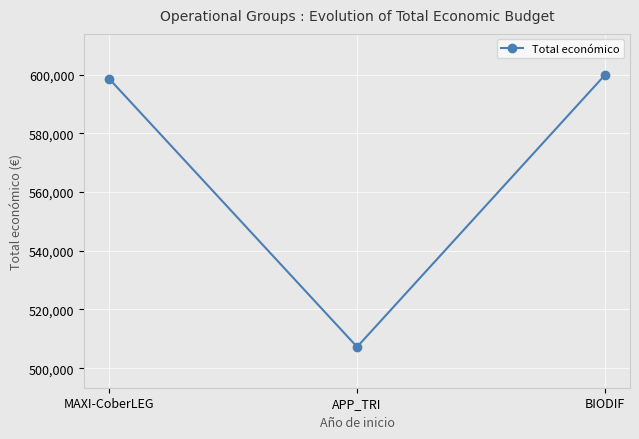

What is the value of the 1st point from the left?

598609